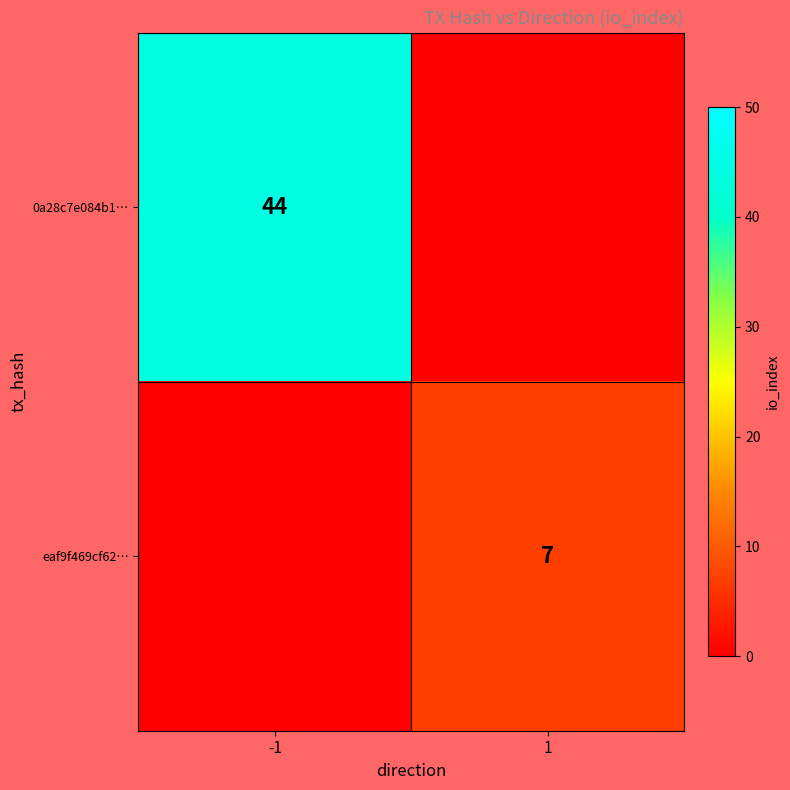

The 0a28c7e084b1… series shows 67 at -1. True or false?

False